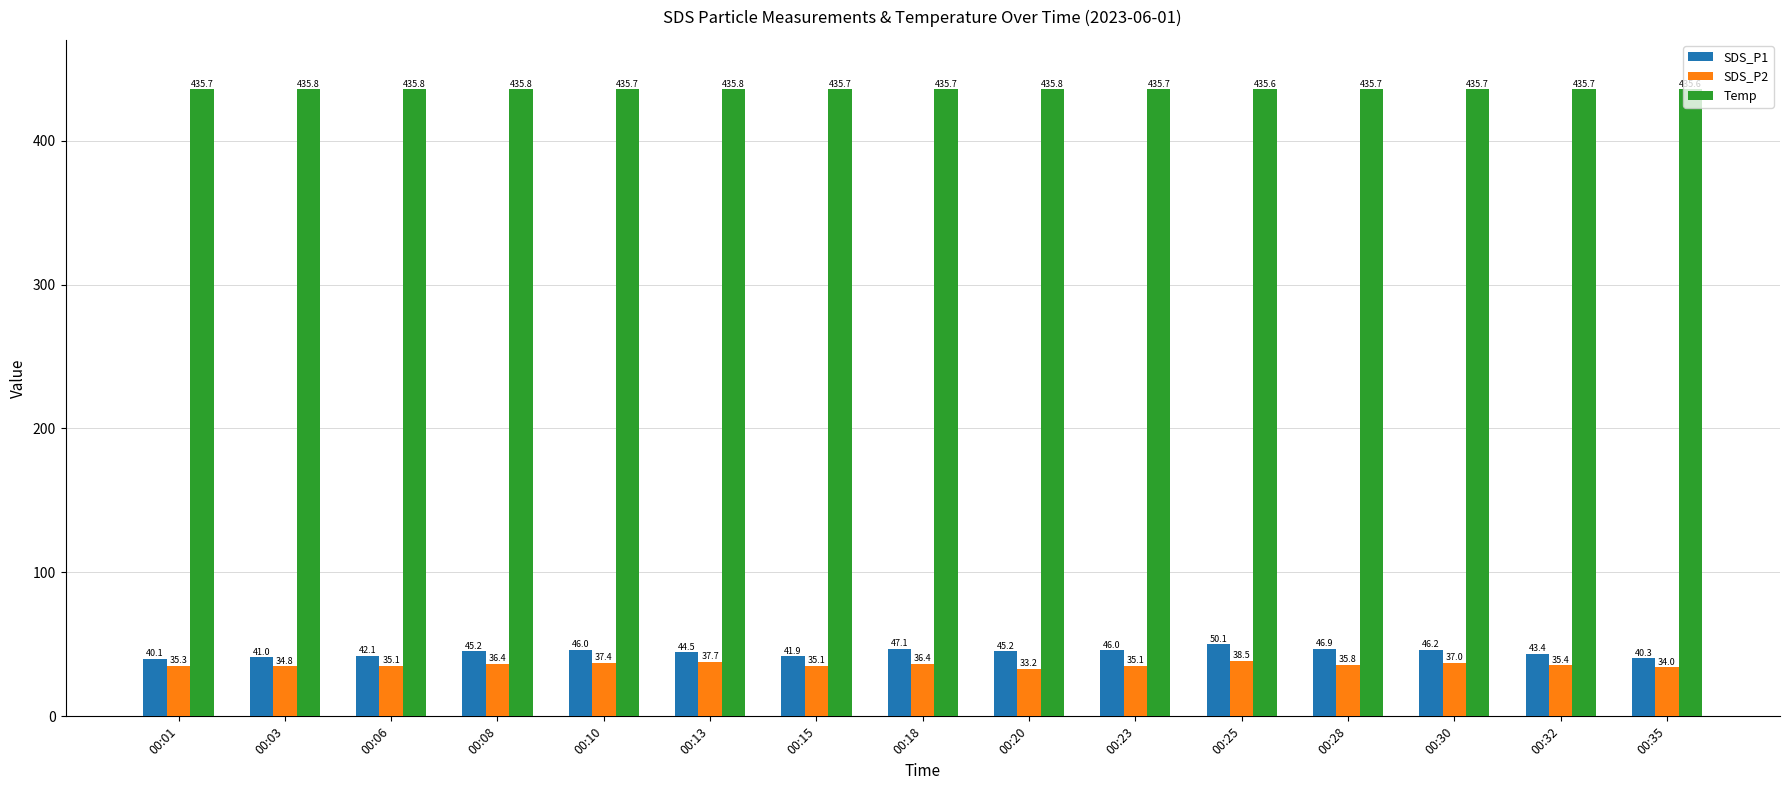

What is the difference between the highest and lowest values at 00:06?

400.7